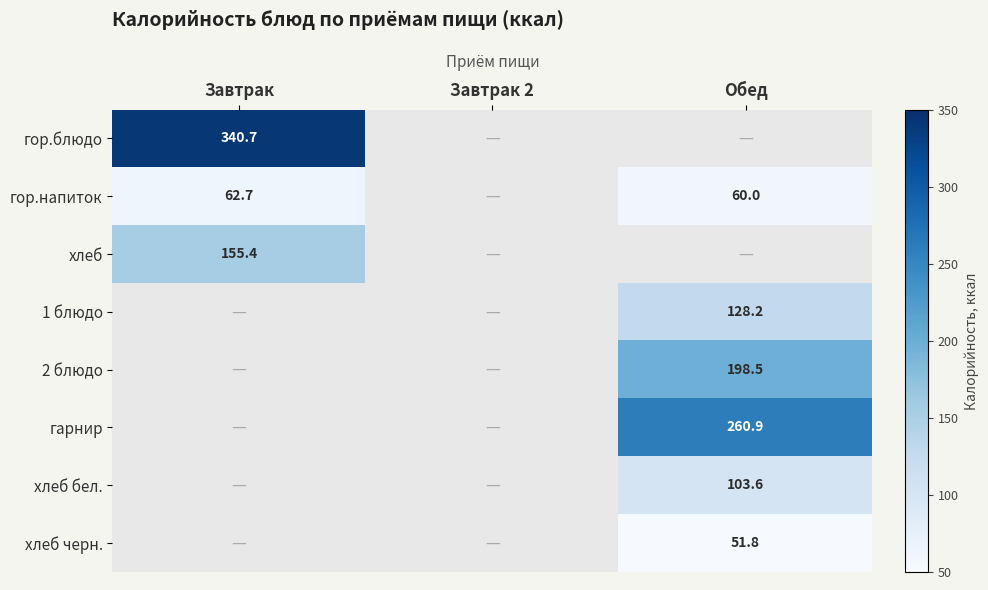

True or false: гор.напиток has a value of 105.1 at Обед.

False